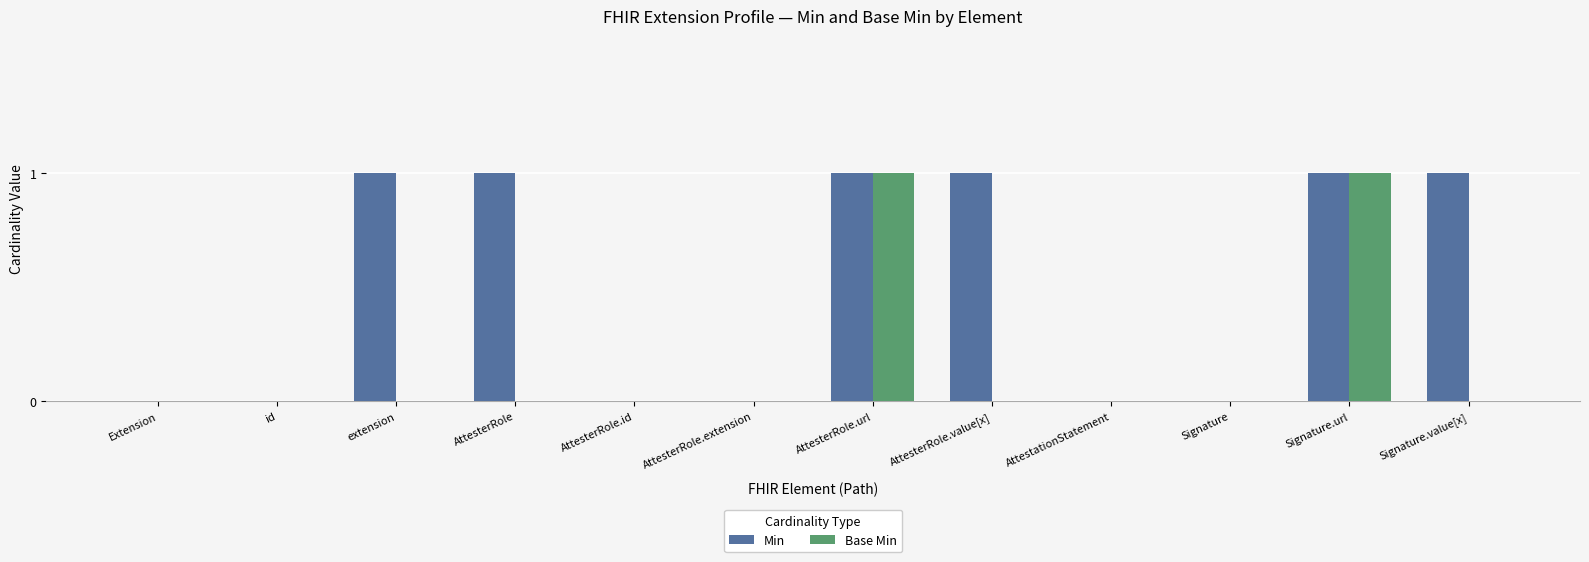

True or false: Base Min has a value of 0 at AttesterRole.value[x].

True